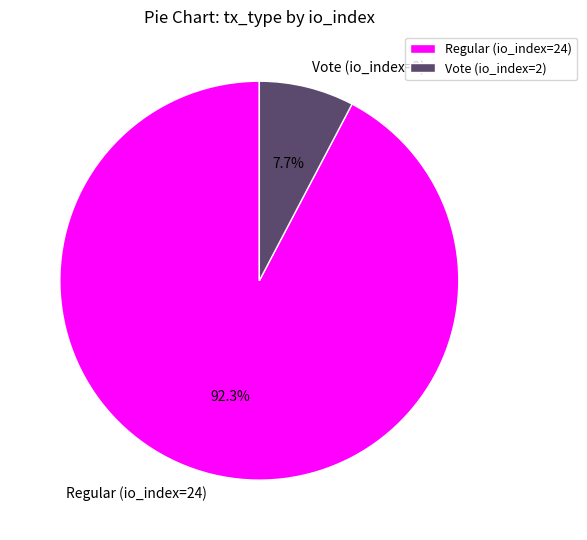

Which category has the smallest portion of the pie?

Vote (io_index=2)